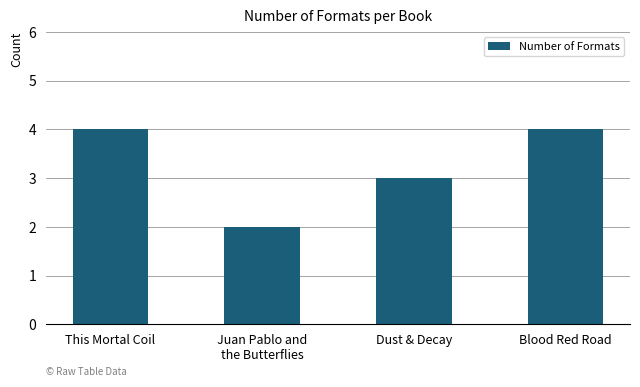

What is the sum of the values at Juan Pablo and
the Butterflies and This Mortal Coil?

6